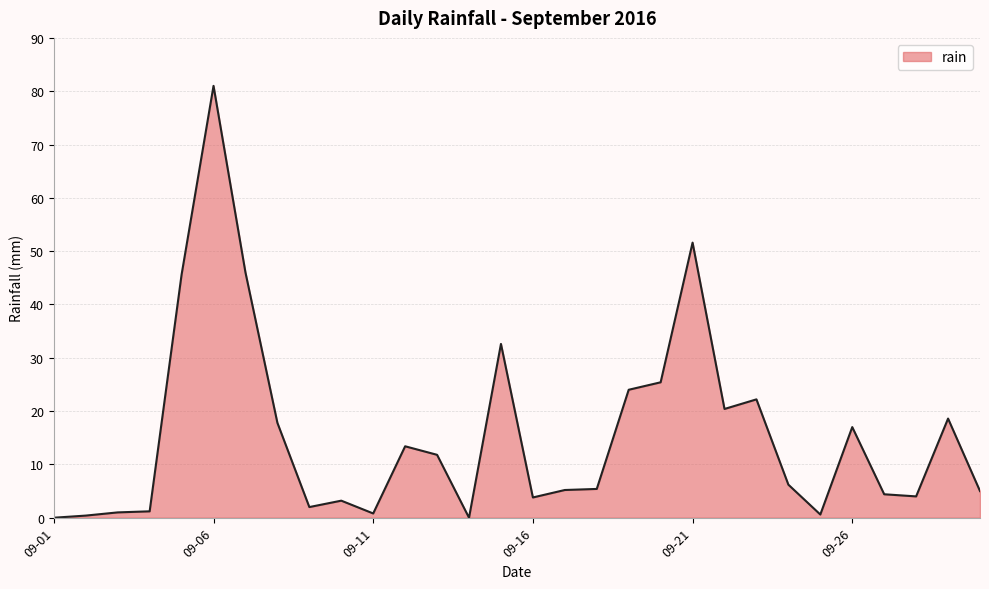

What is the greatest value displayed?

81.0